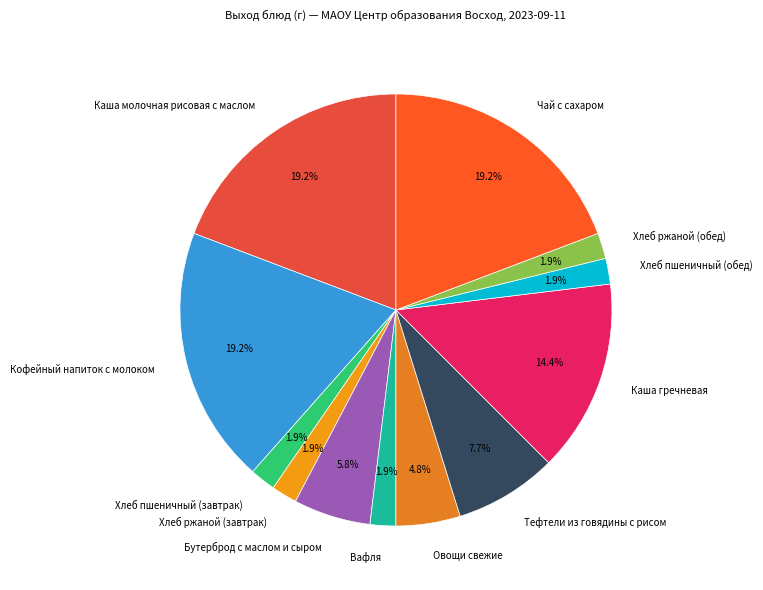

Does any single category account for the majority?

No